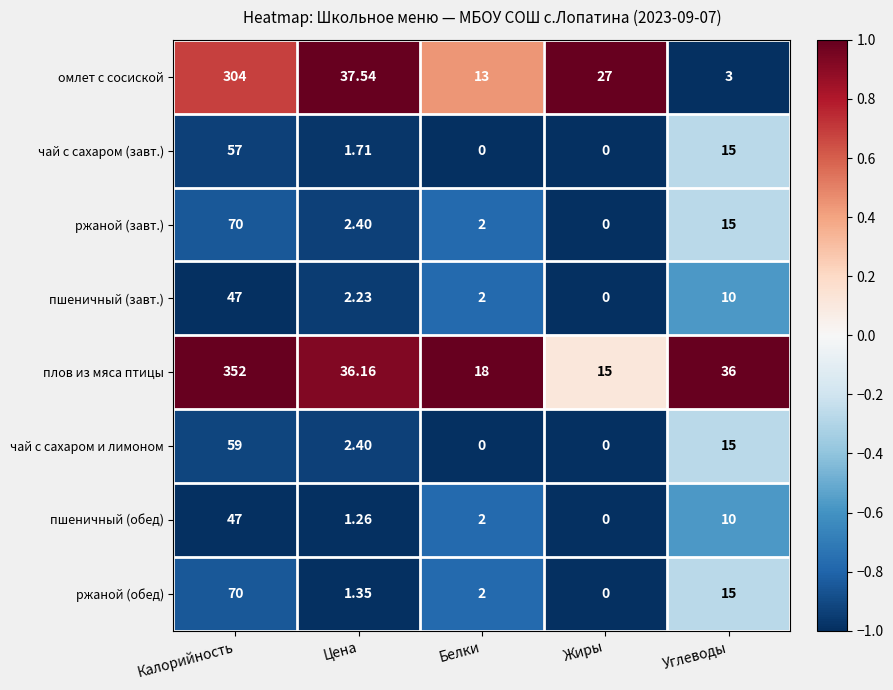

Count the number of data series in this chart.

8